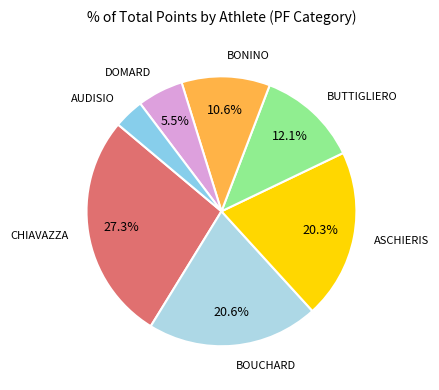

Count the number of slices in the pie.

7